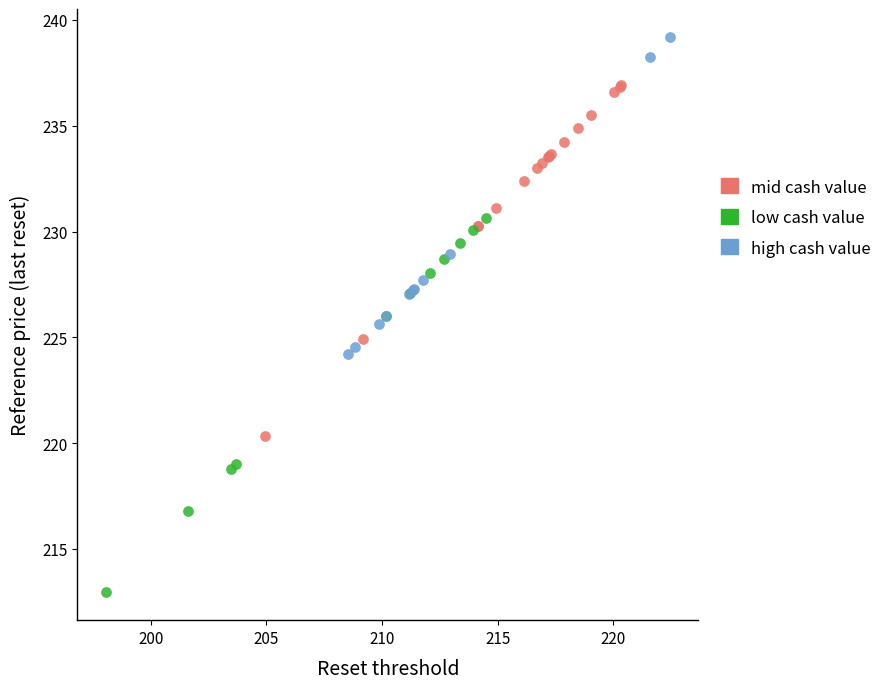

Which series reaches the maximum Y coordinate?

high cash value